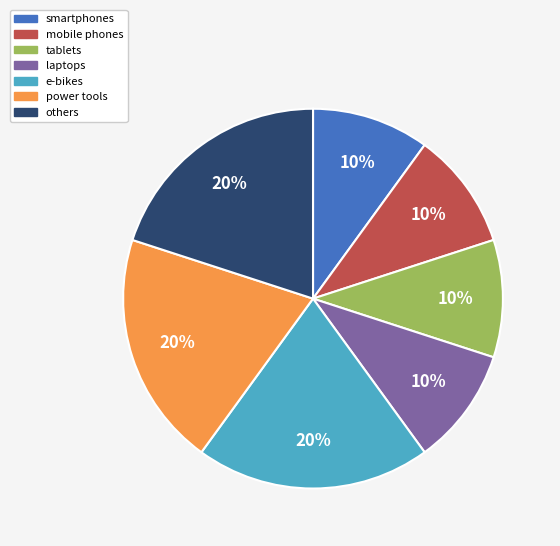

To the nearest percent, what is the combined percentage of laptops and mobile phones?

20%